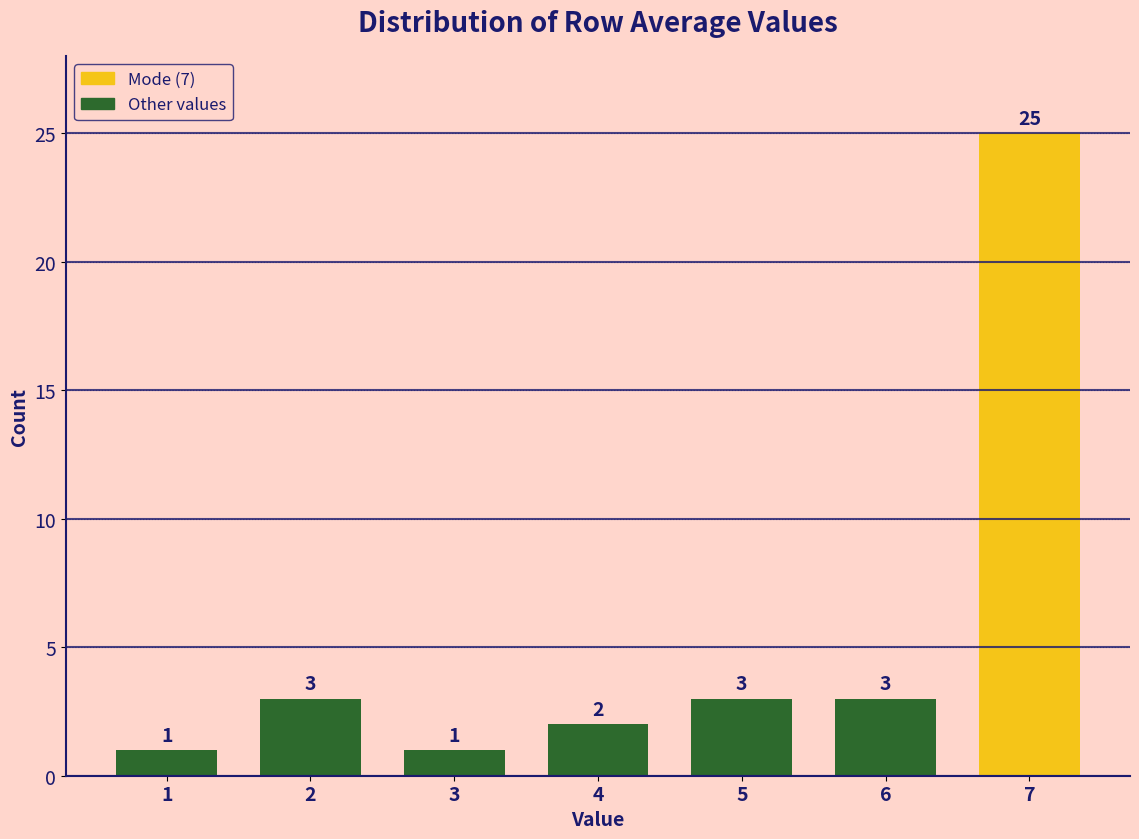

Reading right to left, list all the values displayed in this chart.

25	3	3	2	1	3	1